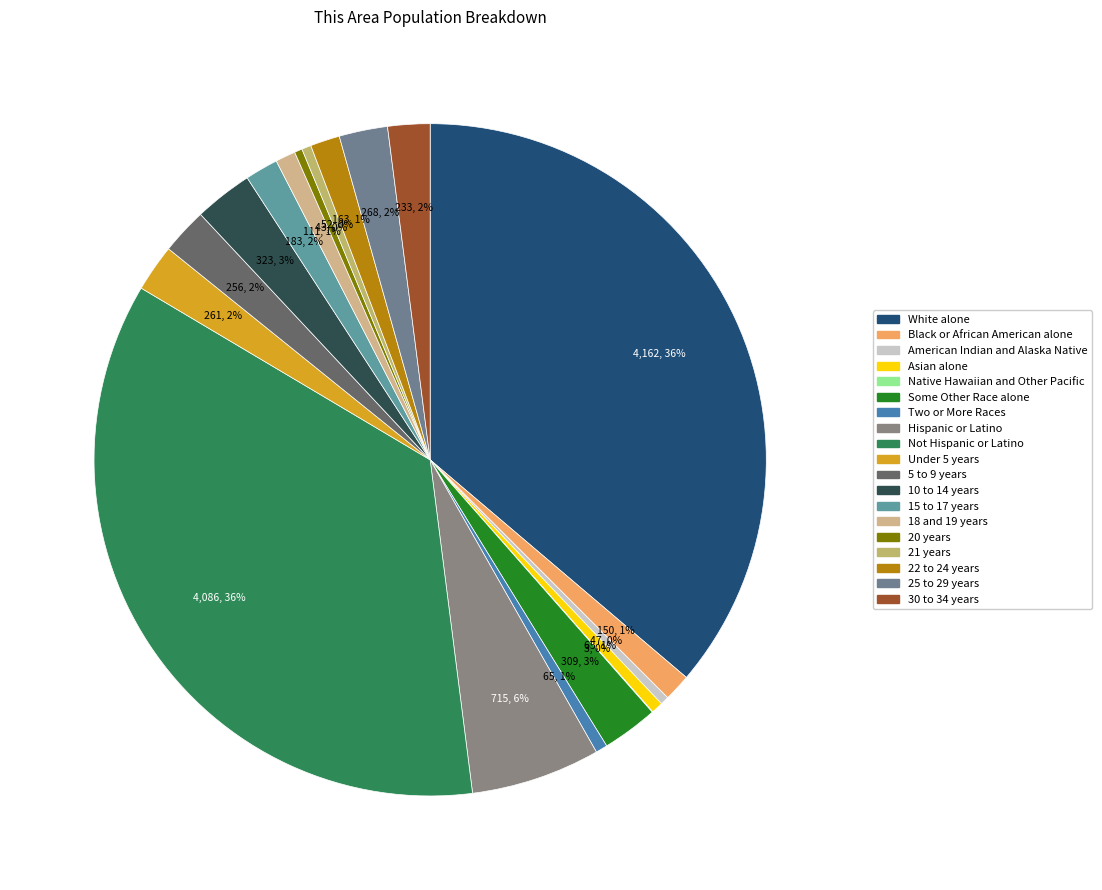

What is the change in value from 10 to 14 years to 21 years?

-271